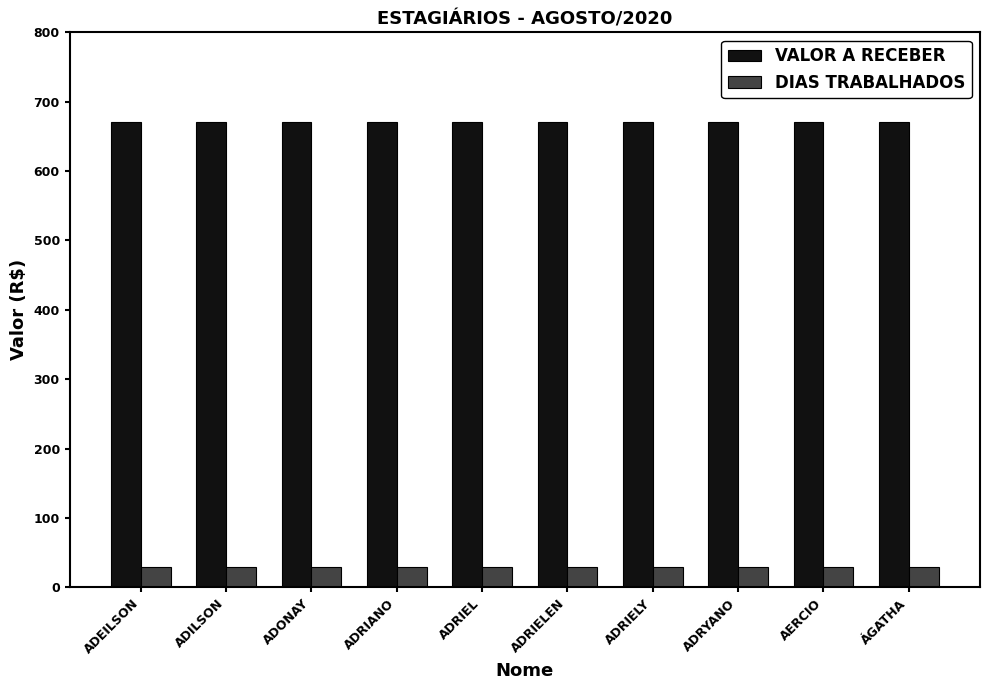

At ADRYANO, list the series in order from smallest to largest.

DIAS TRABALHADOS, VALOR A RECEBER